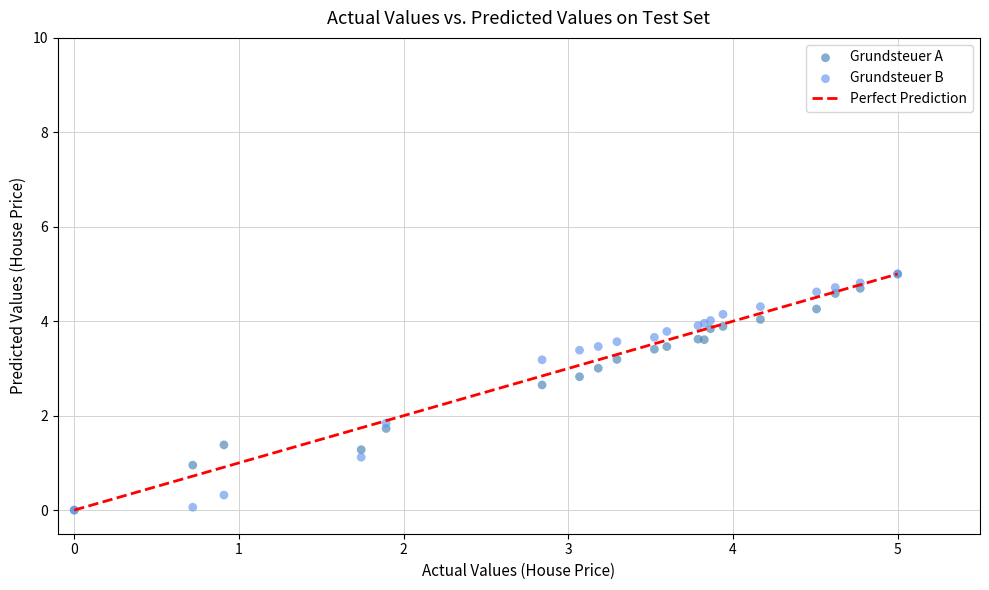

In the Grundsteuer B series, what Y value is closest to 2?

1.8